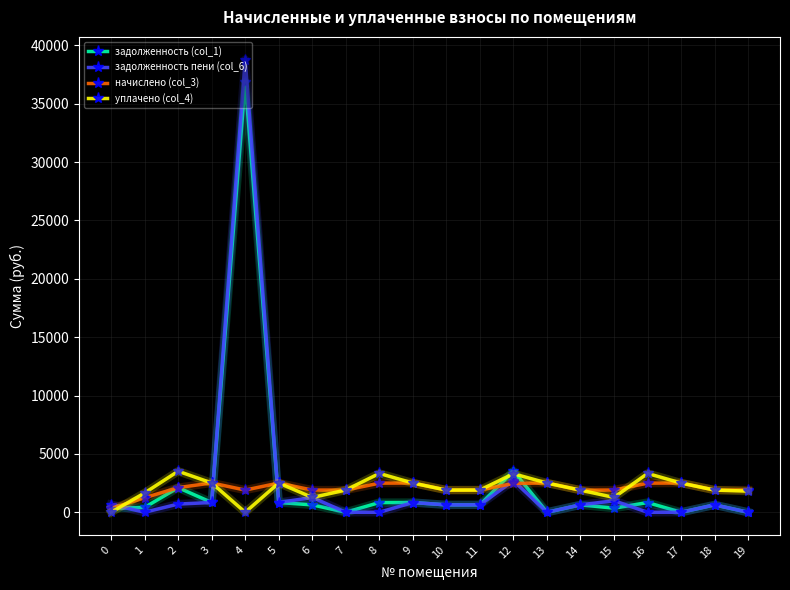

Which category has the highest value in the задолженность (col_1) series?

4